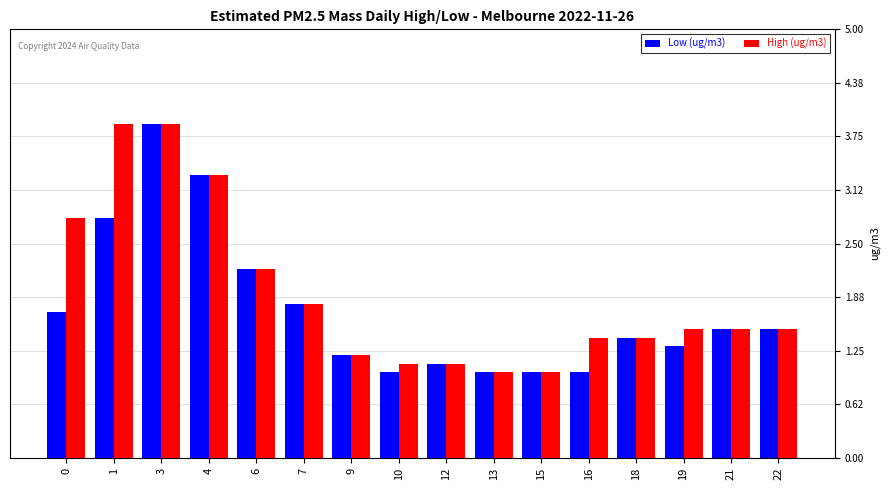

What is the sum of the High (ug/m3) values at 22 and 3?

5.4